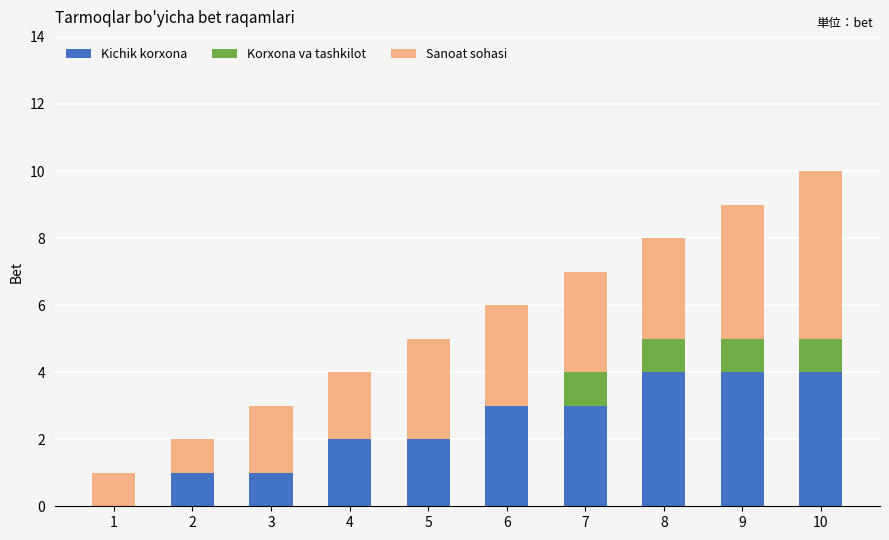

The value of Kichik korxona at 9 is 7. True or false?

False